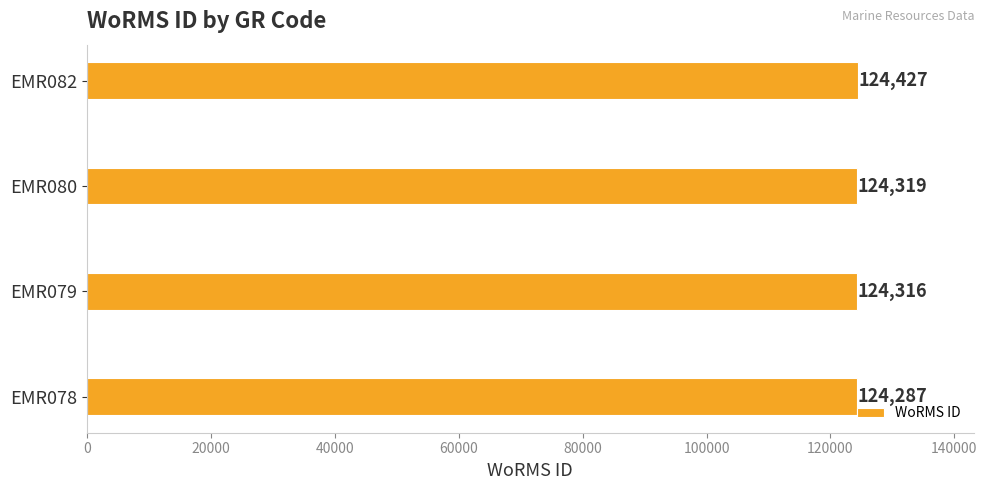

What is the change in value from EMR079 to EMR080?

+3